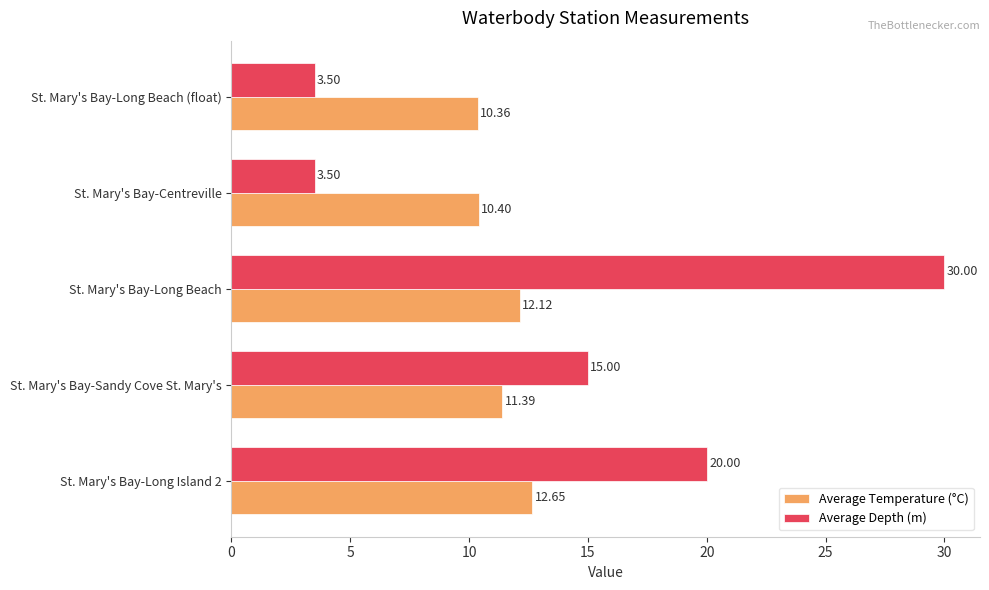

How many categories are shown in the chart?

5